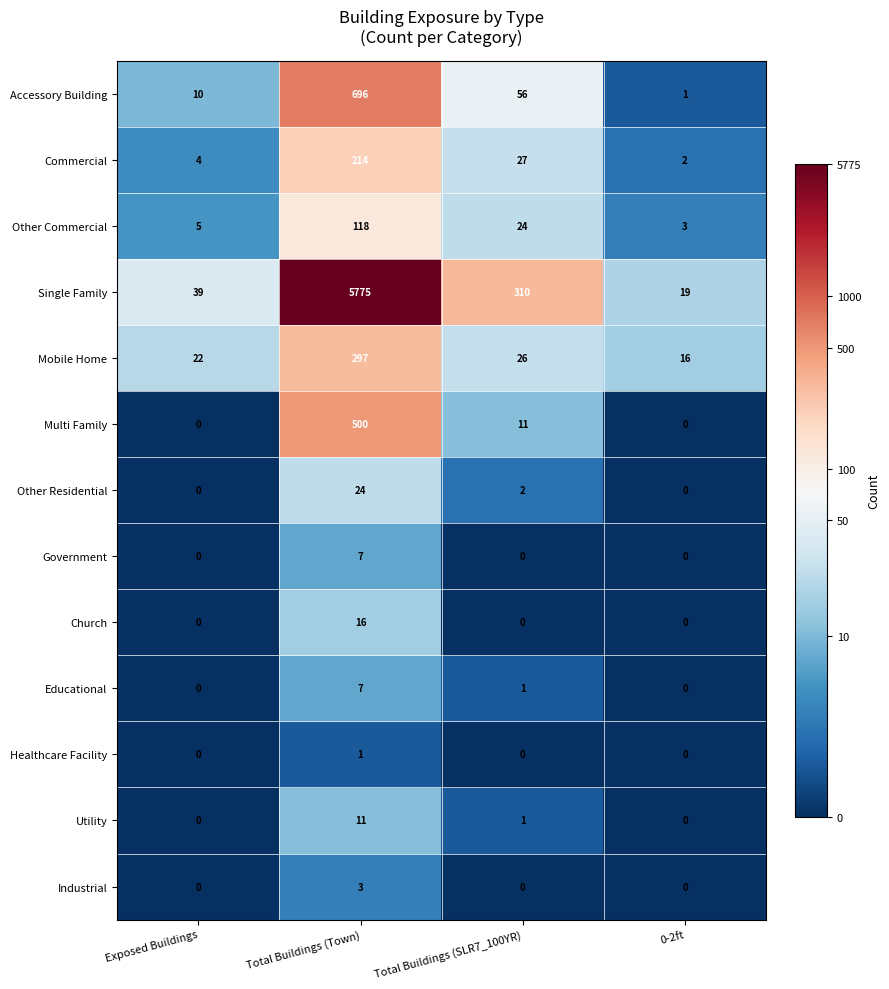

How many values in Educational are above zero?

2